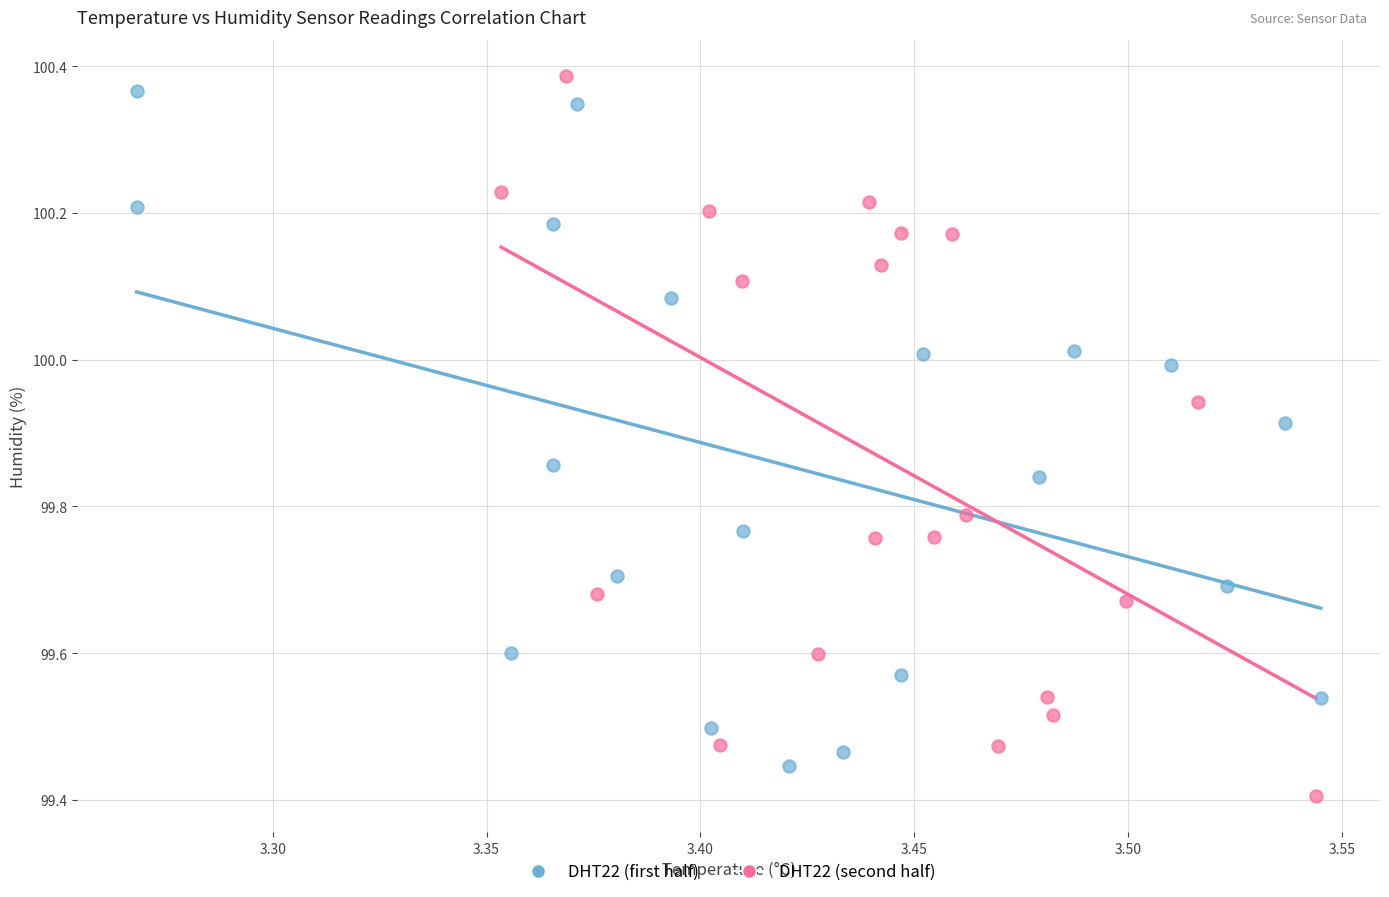

Which series reaches the minimum Y coordinate?

DHT22 (second half)